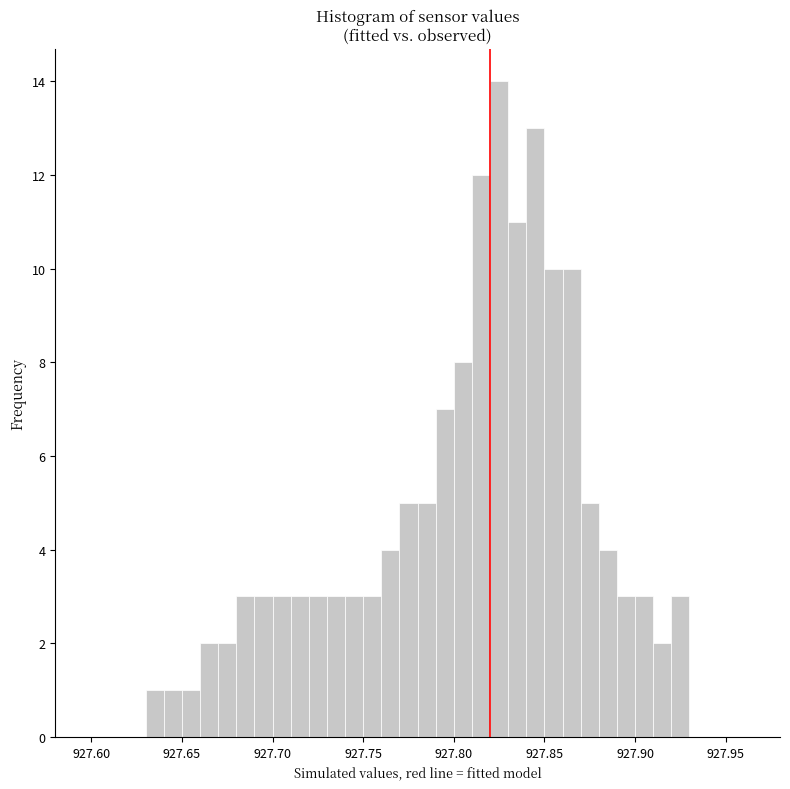

Read against the x-axis, roughly where is the centre of the tallest bar?

927.825